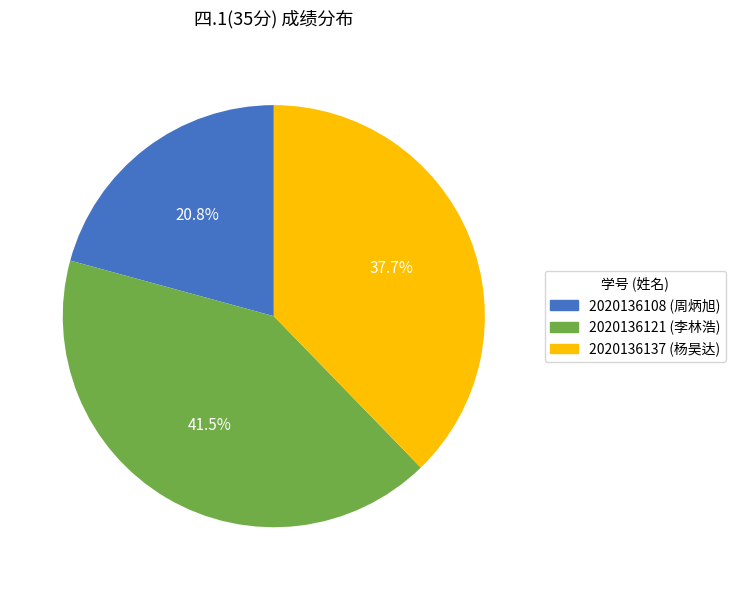

To the nearest percent, what is the difference between the 2020136108 and 2020136121 slice percentages?

21%